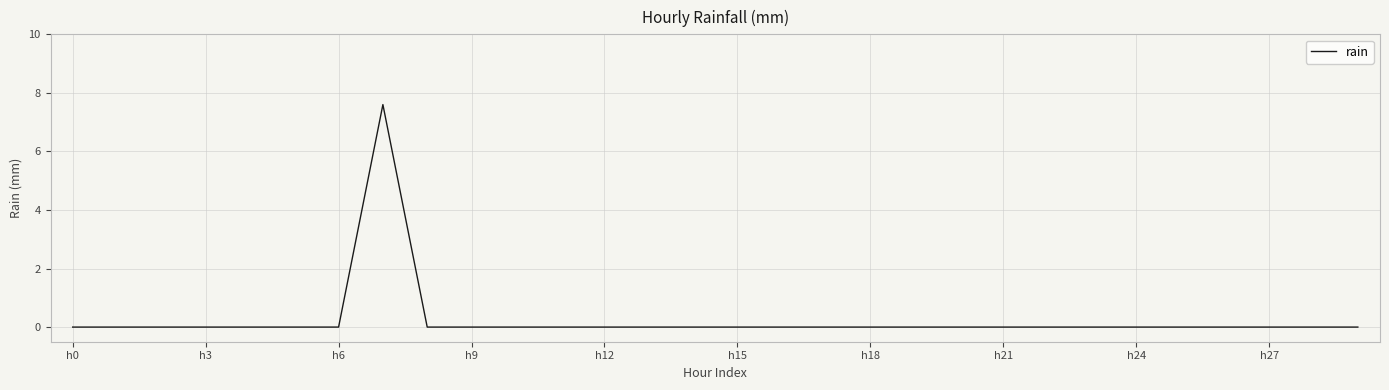

What is the maximum value shown in the chart?

7.6